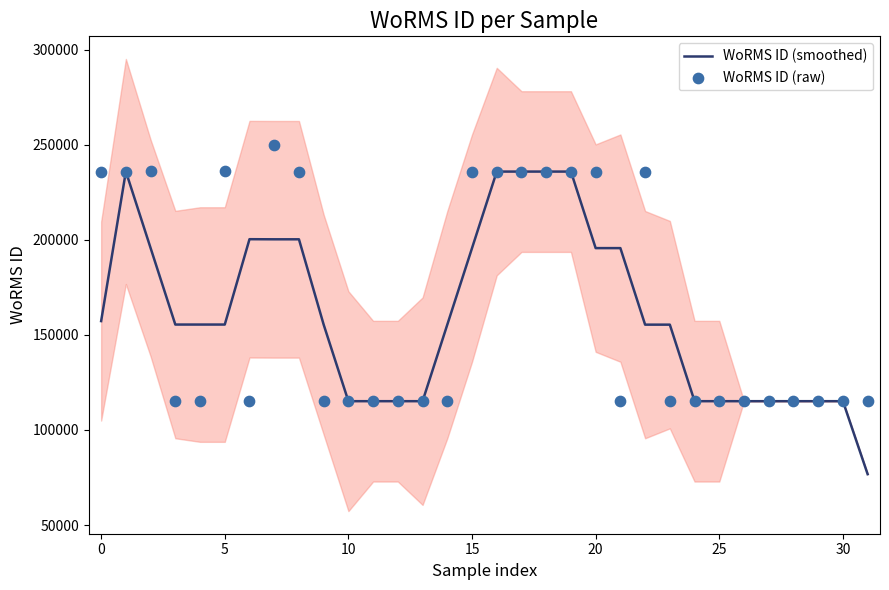

What are all the series names shown in the legend?

WoRMS ID (smoothed), WoRMS ID (raw)